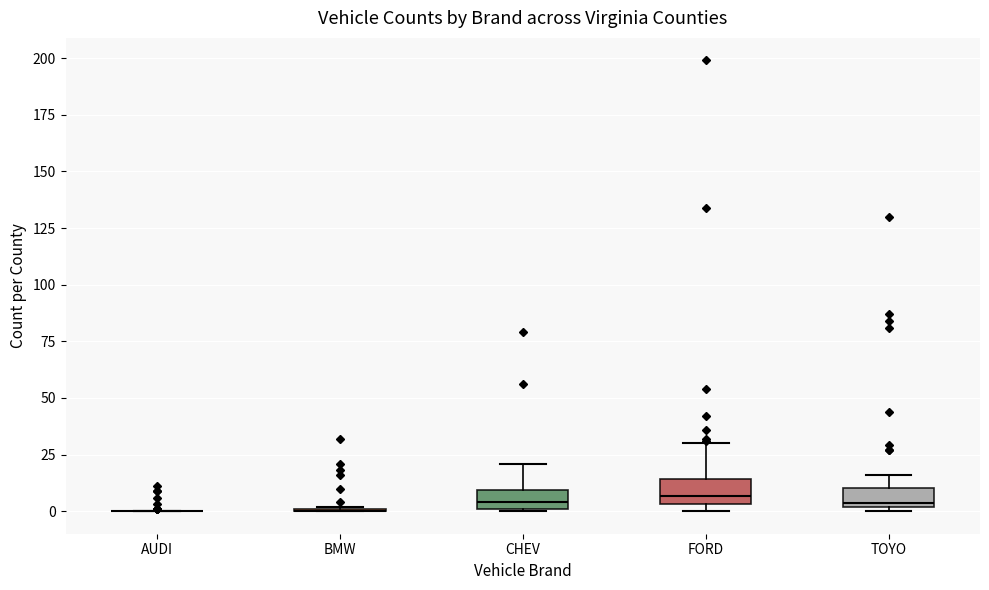

Where is the lower edge of the box for TOYO on the y-axis? The values are not printed on the chart, so give them approximately, as read against the axis.

0